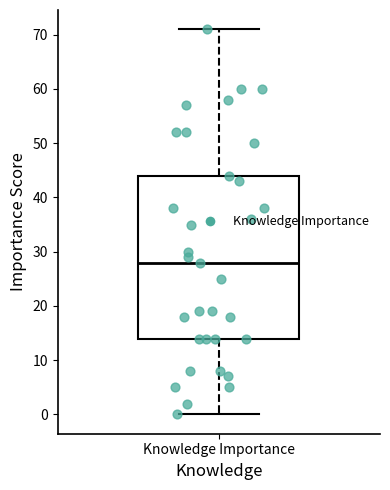

Where is the lower edge of the box for Knowledge Importance on the y-axis? The values are not printed on the chart, so give them approximately, as read against the axis.

14